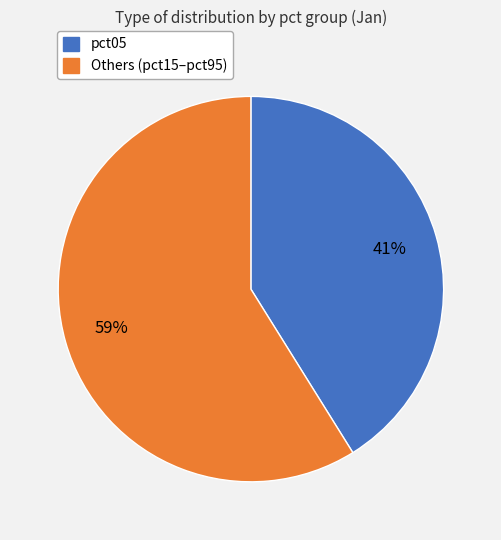

Does any single category account for the majority?

Yes